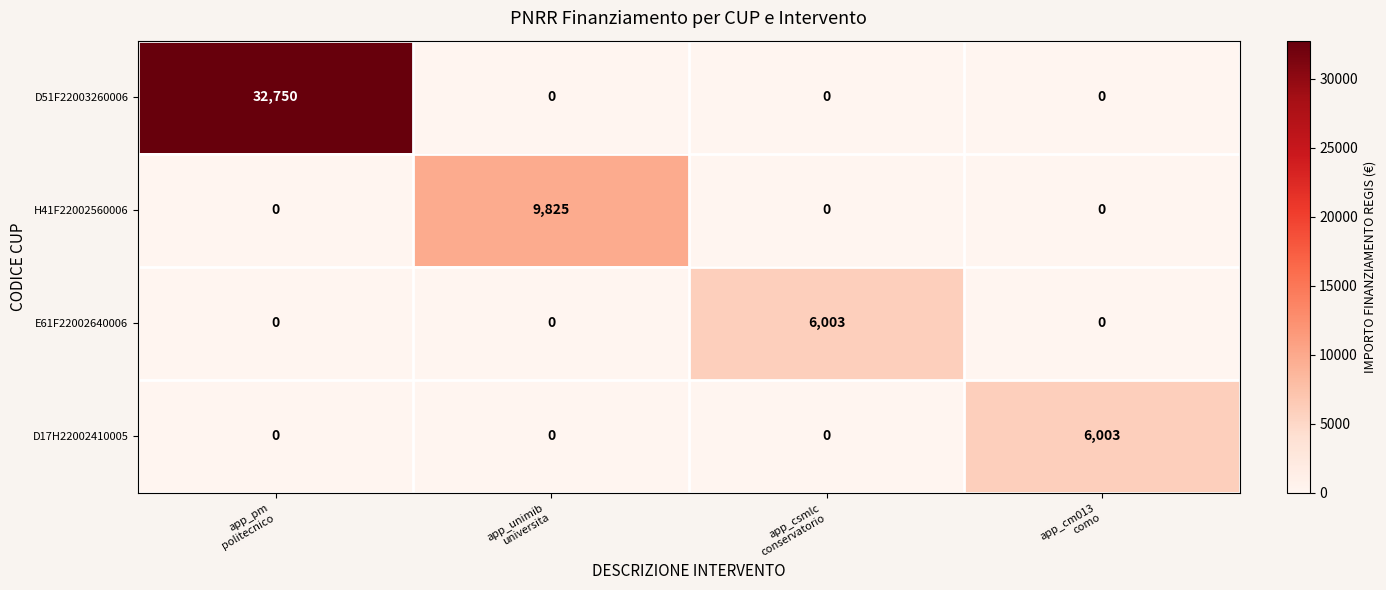

Reading left to right, list all the values displayed in this chart.

D51F22003260006: 32750	0	0	0
H41F22002560006: 0	9825	0	0
E61F22002640006: 0	0	6003	0
D17H22002410005: 0	0	0	6003